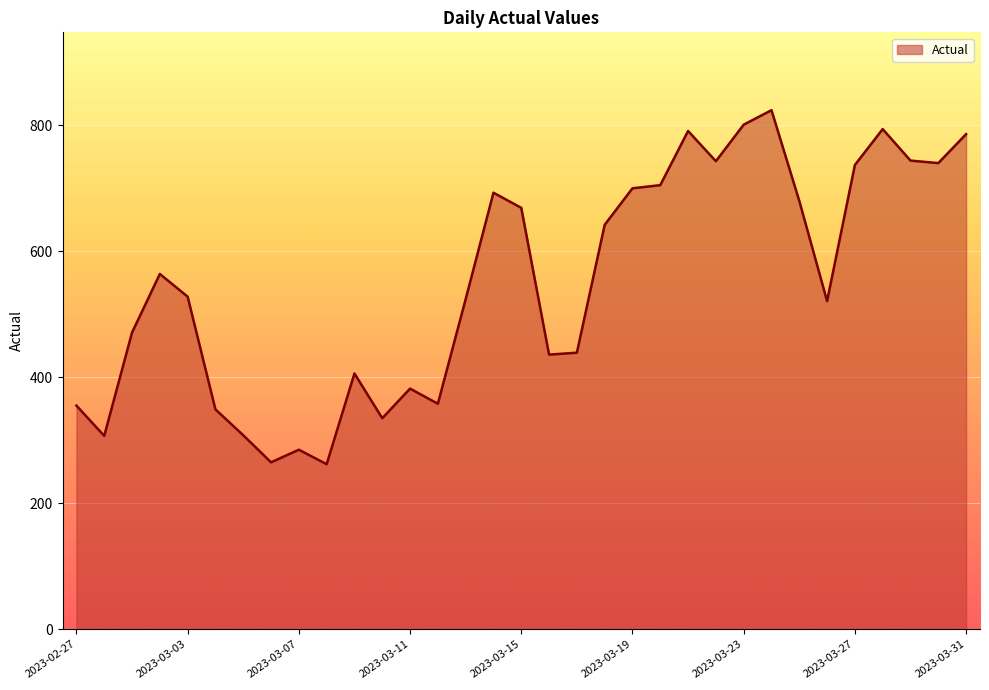

What is the difference between the maximum and minimum values?

562